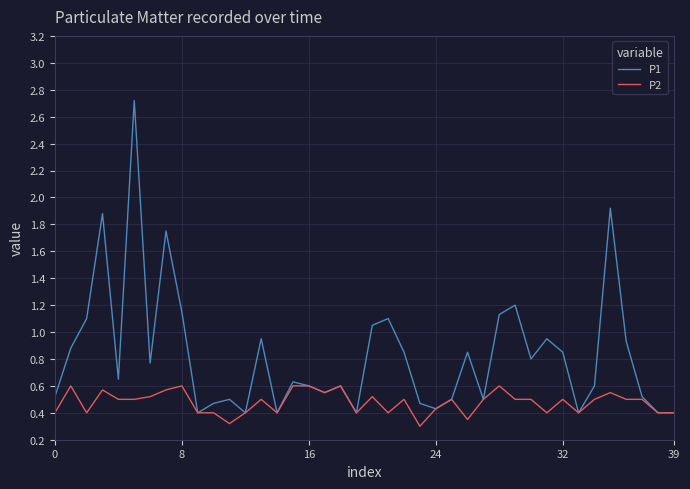

Which series has the largest range (max minus min)?

P1